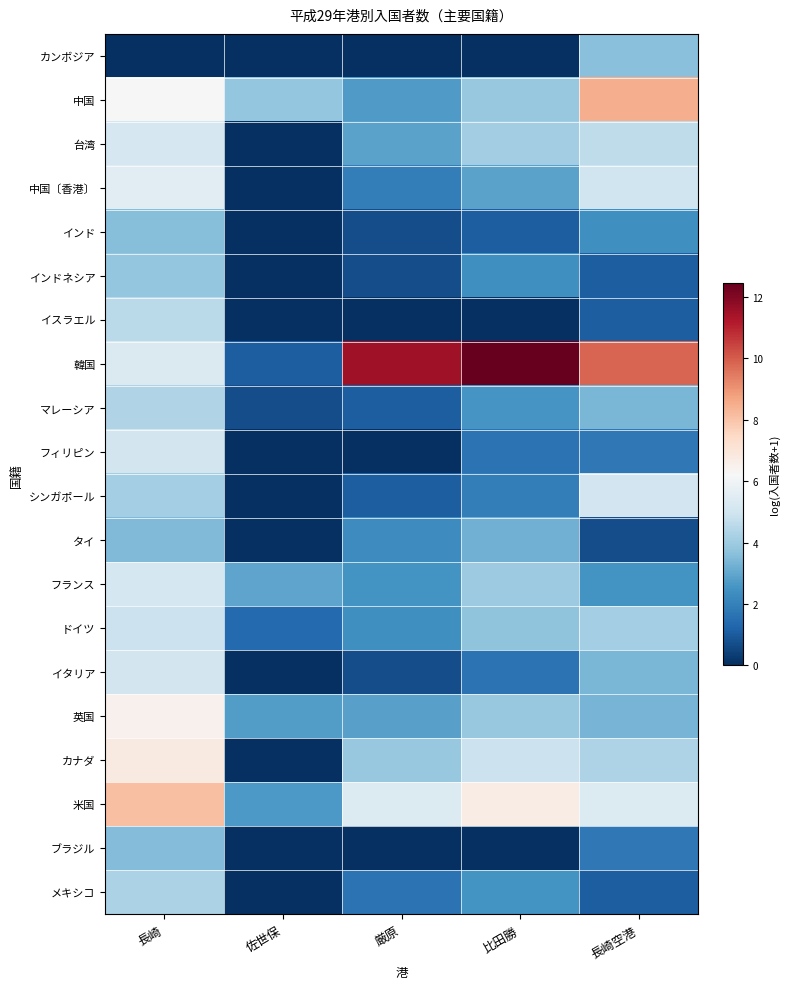

Reading right to left, extract all data points from this chart.

カンボジア: 長崎空港=3.6	比田勝=0.0	厳原=0.0	佐世保=0.0	長崎=0.0
中国: 長崎空港=8.5	比田勝=3.9	厳原=2.7	佐世保=3.8	長崎=6.2
台湾: 長崎空港=4.6	比田勝=4.1	厳原=2.9	佐世保=0.0	長崎=5.2
中国〔香港〕: 長崎空港=5.0	比田勝=2.9	厳原=1.9	佐世保=0.0	長崎=5.5
インド: 長崎空港=2.4	比田勝=1.1	厳原=0.7	佐世保=0.0	長崎=3.6
インドネシア: 長崎空港=1.1	比田勝=2.4	厳原=0.7	佐世保=0.0	長崎=3.8
イスラエル: 長崎空港=1.1	比田勝=0.0	厳原=0.0	佐世保=0.0	長崎=4.5
韓国: 長崎空港=9.8	比田勝=12.5	厳原=11.5	佐世保=1.1	長崎=5.3
マレーシア: 長崎空港=3.4	比田勝=2.6	厳原=1.1	佐世保=0.7	長崎=4.3
フィリピン: 長崎空港=1.8	比田勝=1.6	厳原=0.0	佐世保=0.0	長崎=5.1
シンガポール: 長崎空港=5.0	比田勝=1.9	厳原=1.1	佐世保=0.0	長崎=4.1
タイ: 長崎空港=0.7	比田勝=3.2	厳原=2.3	佐世保=0.0	長崎=3.5
フランス: 長崎空港=2.5	比田勝=4.0	厳原=2.5	佐世保=2.9	長崎=5.1
ドイツ: 長崎空港=4.1	比田勝=3.7	厳原=2.4	佐世保=1.4	長崎=4.9
イタリア: 長崎空港=3.4	比田勝=1.6	厳原=0.7	佐世保=0.0	長崎=5.1
英国: 長崎空港=3.3	比田勝=3.9	厳原=2.8	佐世保=2.8	長崎=6.5
カナダ: 長崎空港=4.3	比田勝=4.9	厳原=3.9	佐世保=0.0	長崎=6.8
米国: 長崎空港=5.4	比田勝=6.7	厳原=5.4	佐世保=2.6	長崎=8.1
ブラジル: 長崎空港=1.8	比田勝=0.0	厳原=0.0	佐世保=0.0	長崎=3.5
メキシコ: 長崎空港=1.1	比田勝=2.5	厳原=1.6	佐世保=0.0	長崎=4.3